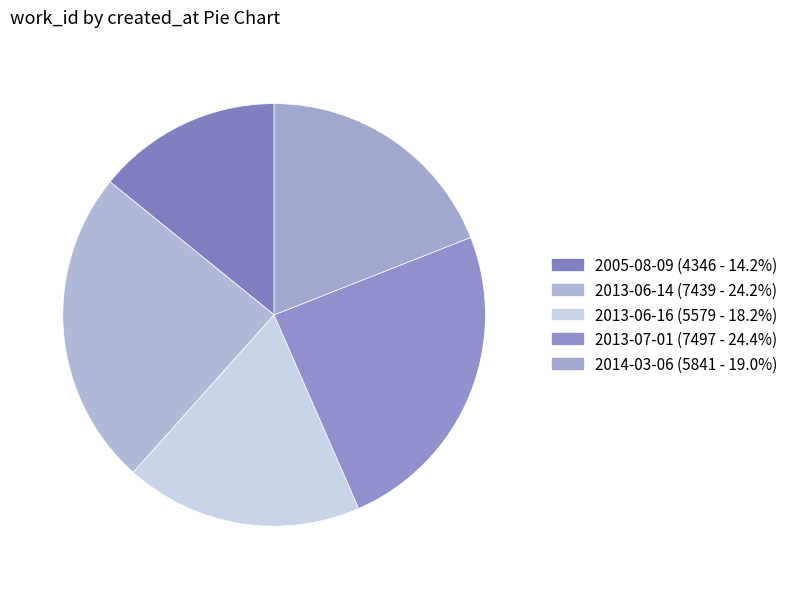

Which slice is the smallest?

2005-08-09